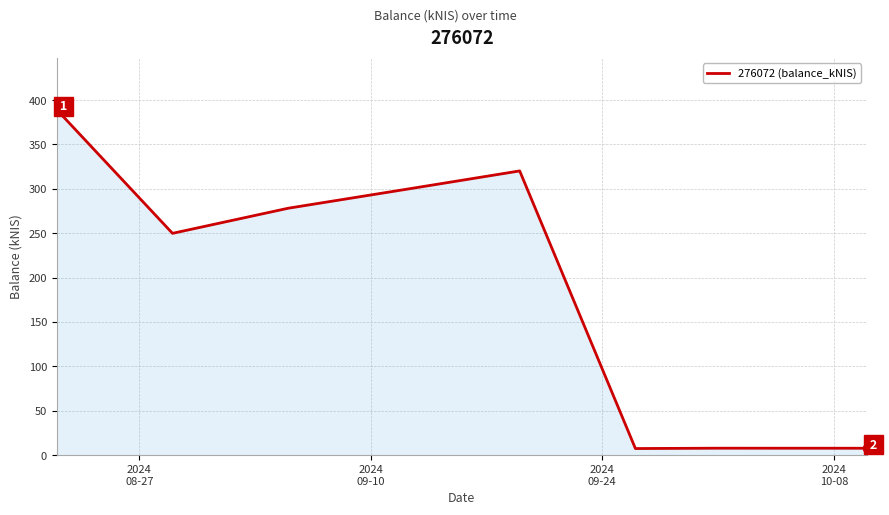

What is the greatest value displayed?

389.1